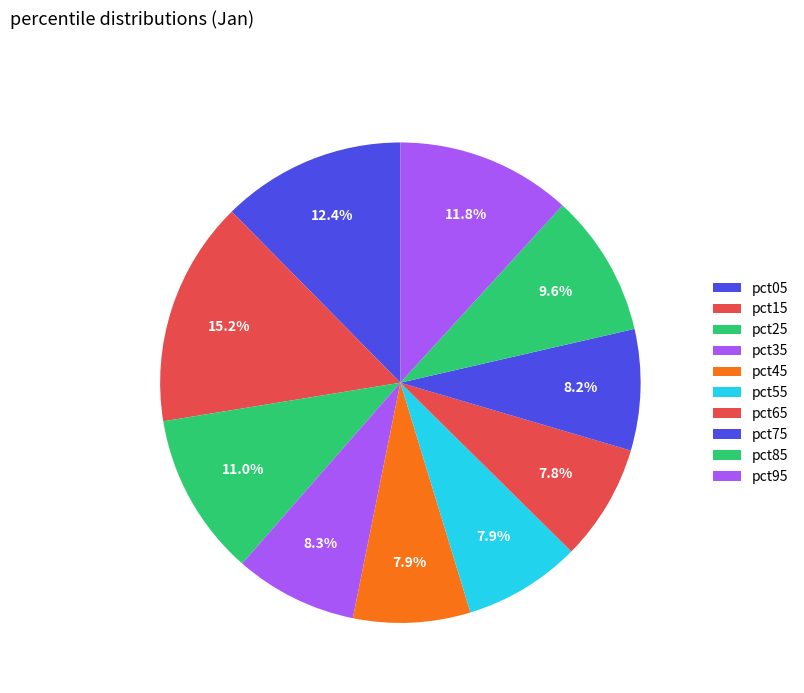

True or false: pct95 accounts for 20% of the total.

False